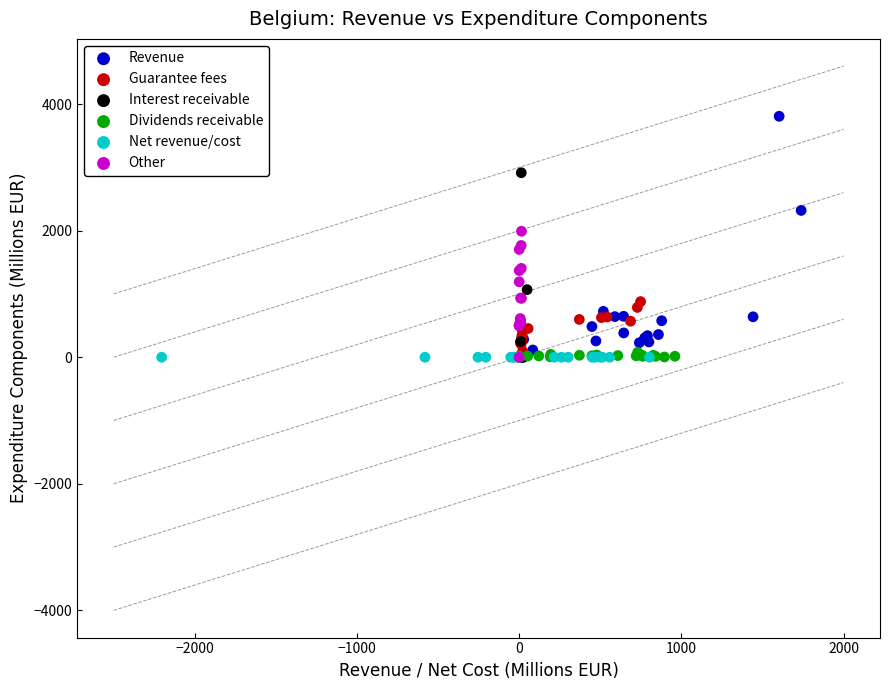

What are all the series names shown in the legend?

Revenue, Guarantee fees, Interest receivable, Dividends receivable, Net revenue/cost, Other